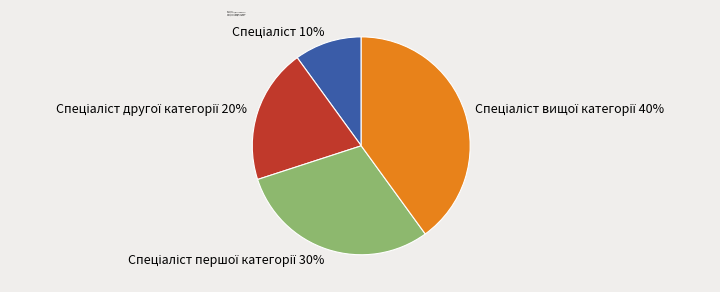

To the nearest percent, what is the average slice percentage?

25%